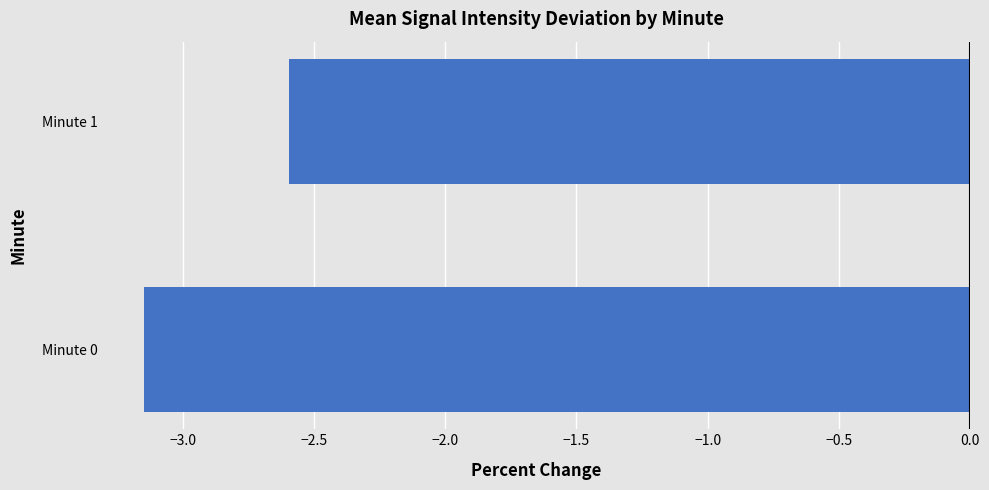

What is the average value?

-2.9